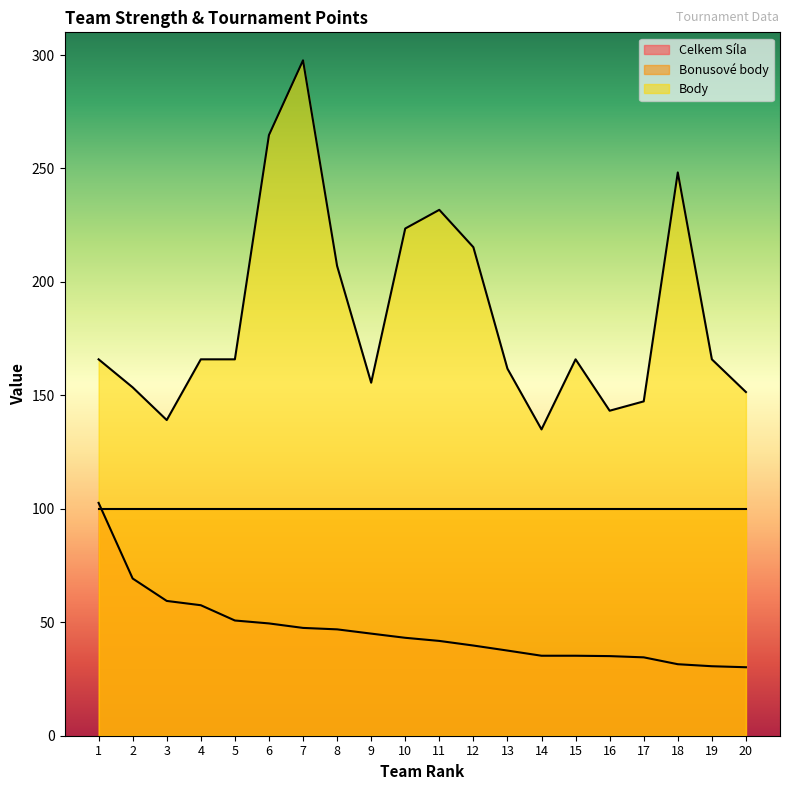

What is the total value across all series at 10?

366.7